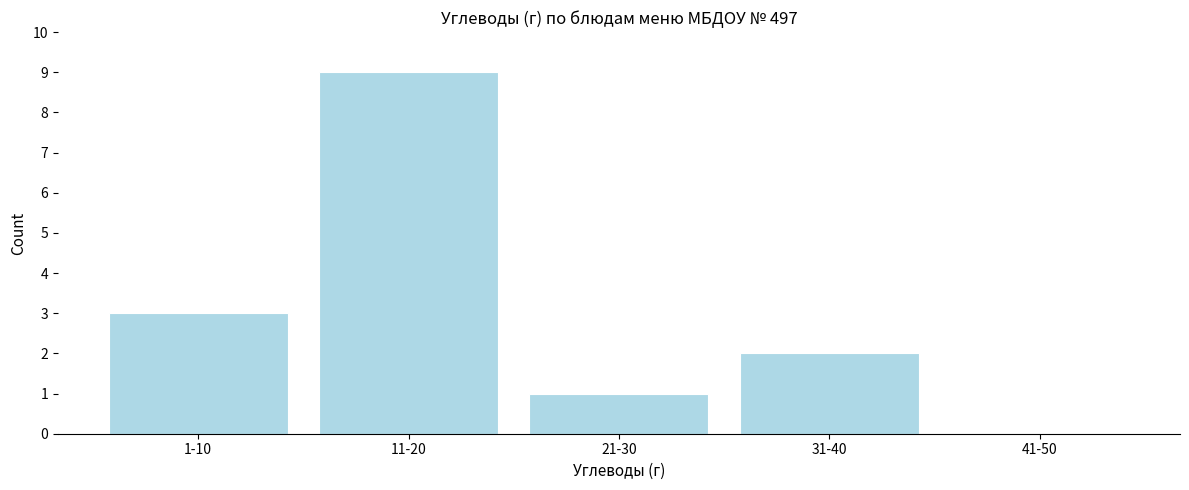

Reading left to right, extract all data points from this chart.

1-10=3	11-20=9	21-30=1	31-40=2	41-50=0